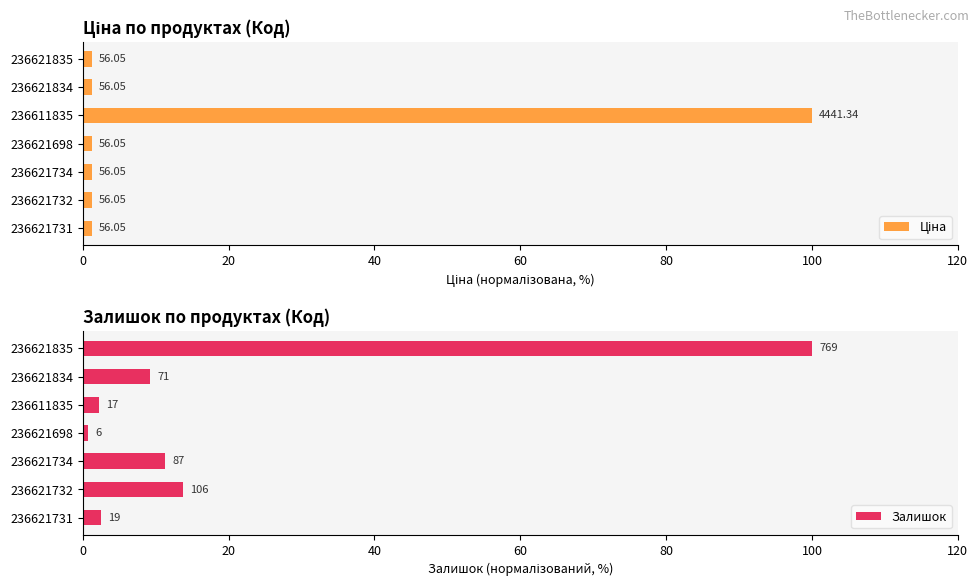

List the series in order of their peak value, lowest first.

Ціна, Залишок